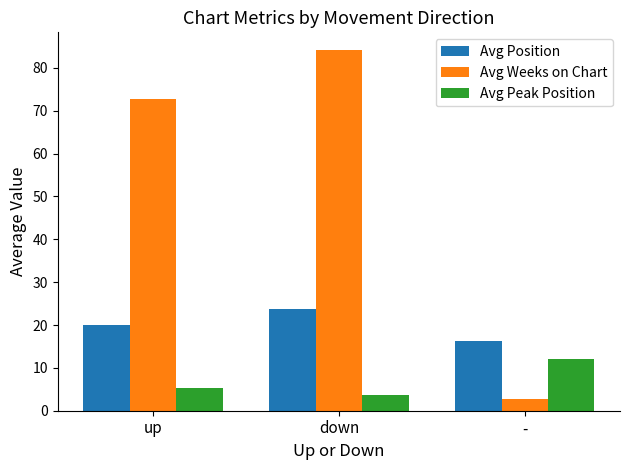

What is the value of the Avg Weeks on Chart bar at the 3rd from the left?

2.8